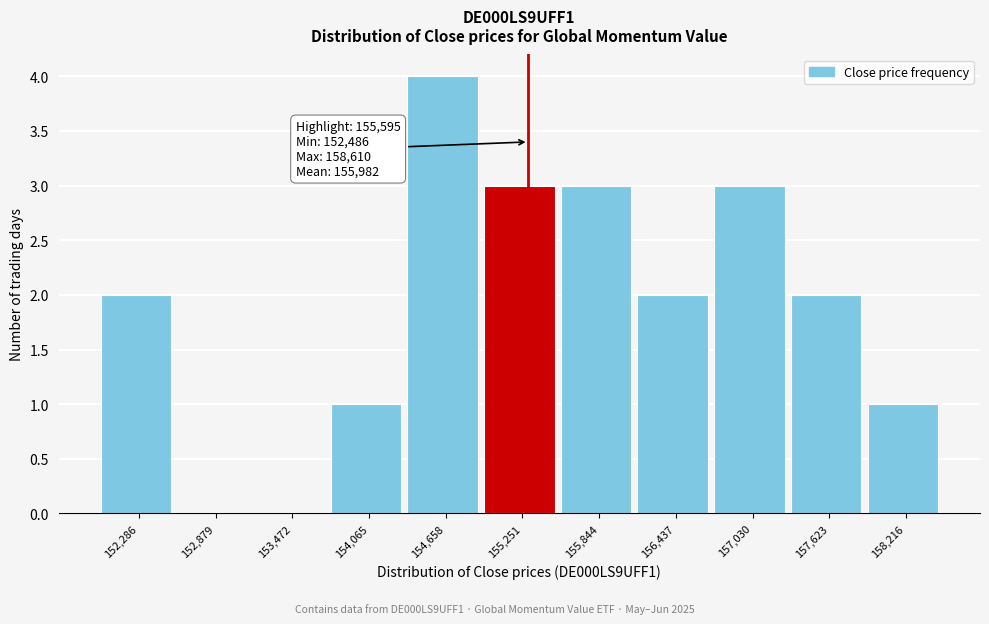

Reading left to right, extract all data points from this chart.

152,286=2	152,879=0	153,472=0	154,065=1	154,658=4	155,251=3	155,844=3	156,437=2	157,030=3	157,623=2	158,216=1